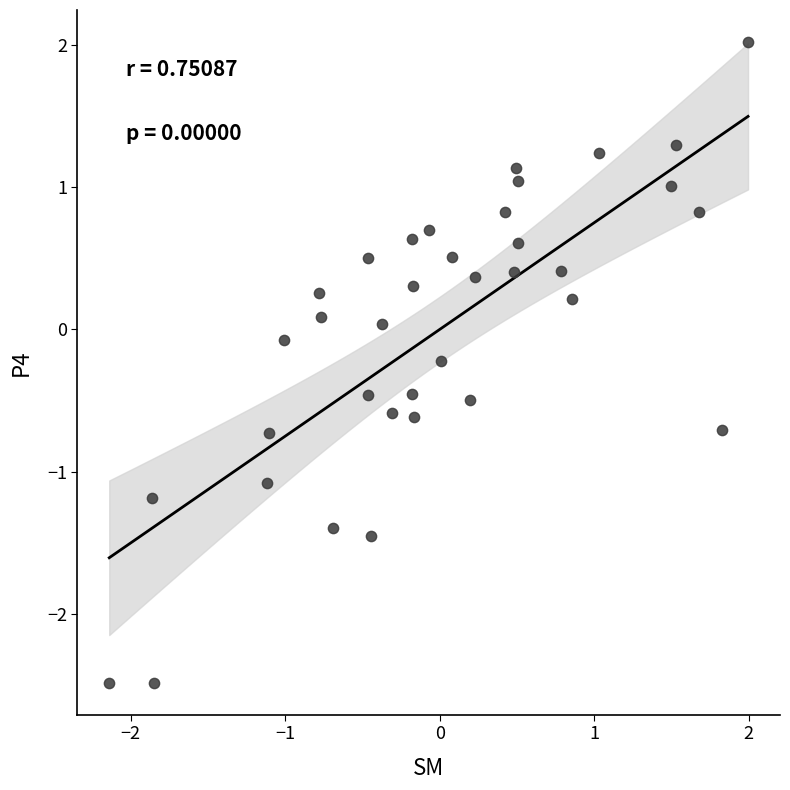

What is the range of X values (max minus min)?

4.1